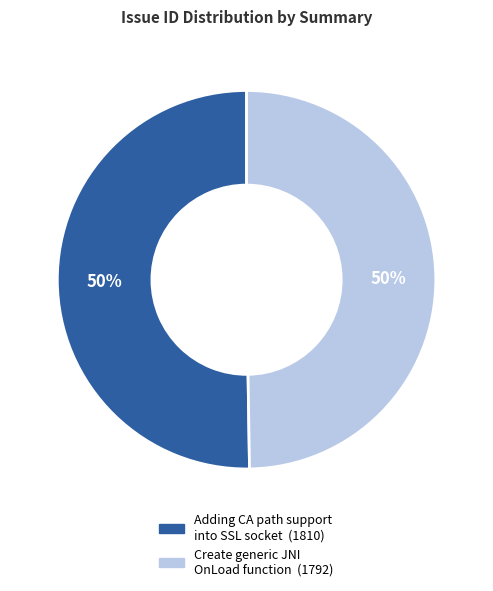

To the nearest percent, what is the combined percentage of Adding CA path support into SSL socket and Create generic JNI OnLoad function?

100%